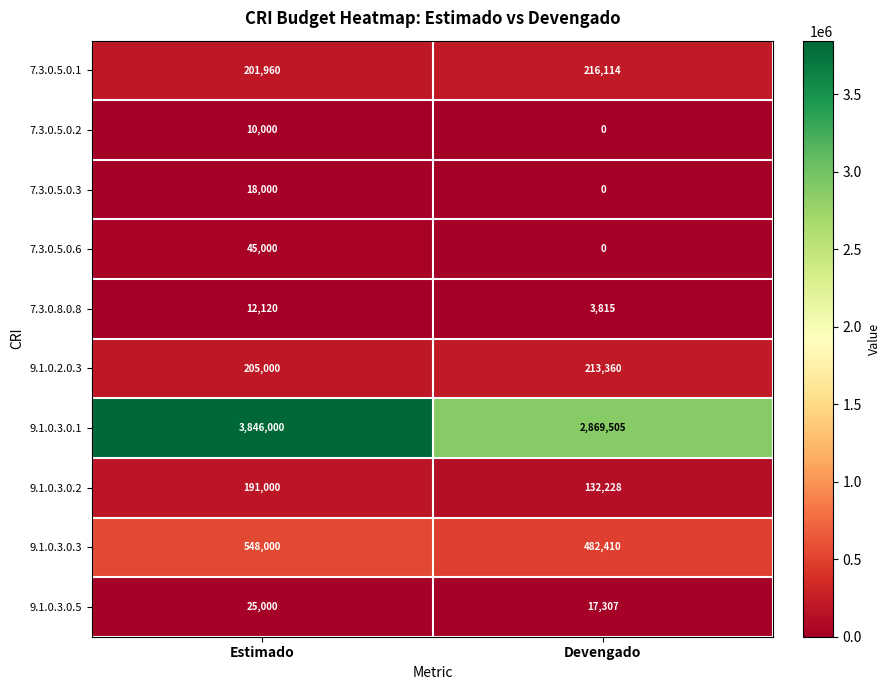

Is it true that 7.3.0.8.0.8 equals 3815 at Devengado?

True